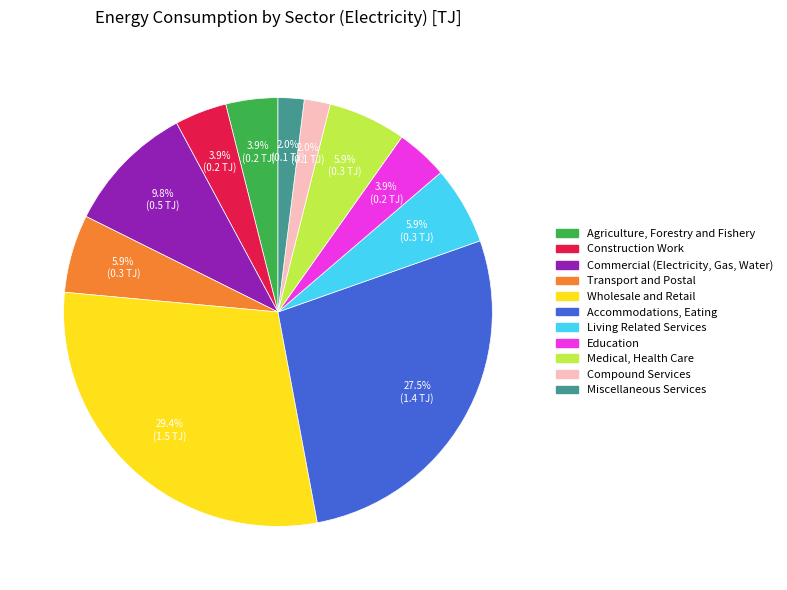

To the nearest percent, what is the difference between the largest and smallest slice percentages?

27%